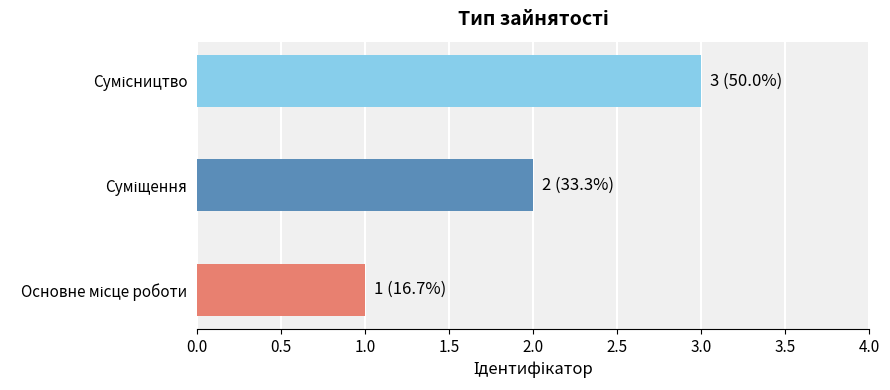

What is the sum of all values?

6